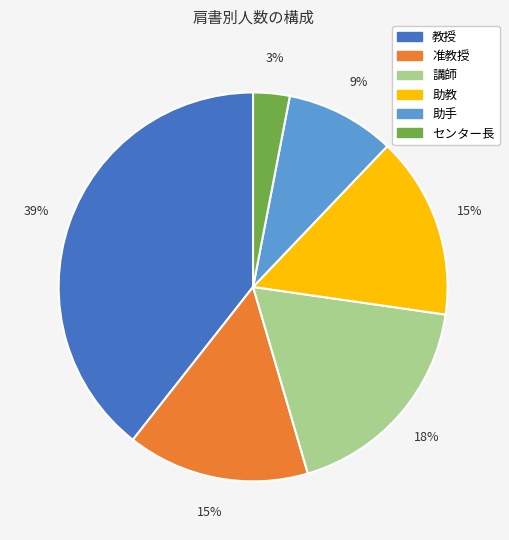

Count the number of slices in the pie.

6